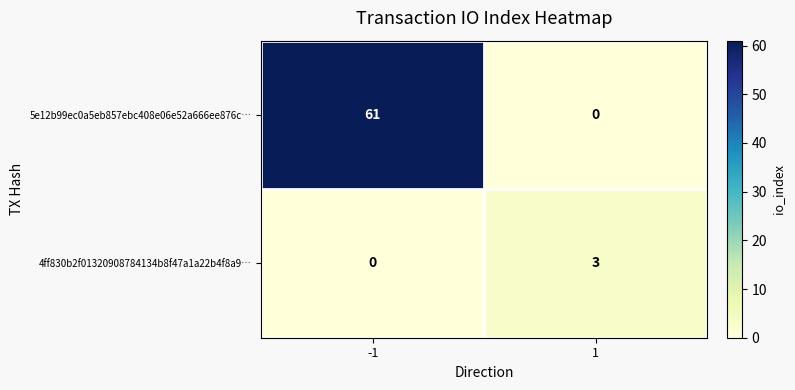

What is the sum of the 4ff830b2f01320908784134b8f47a1a22b4f8a9… values at 1 and -1?

3